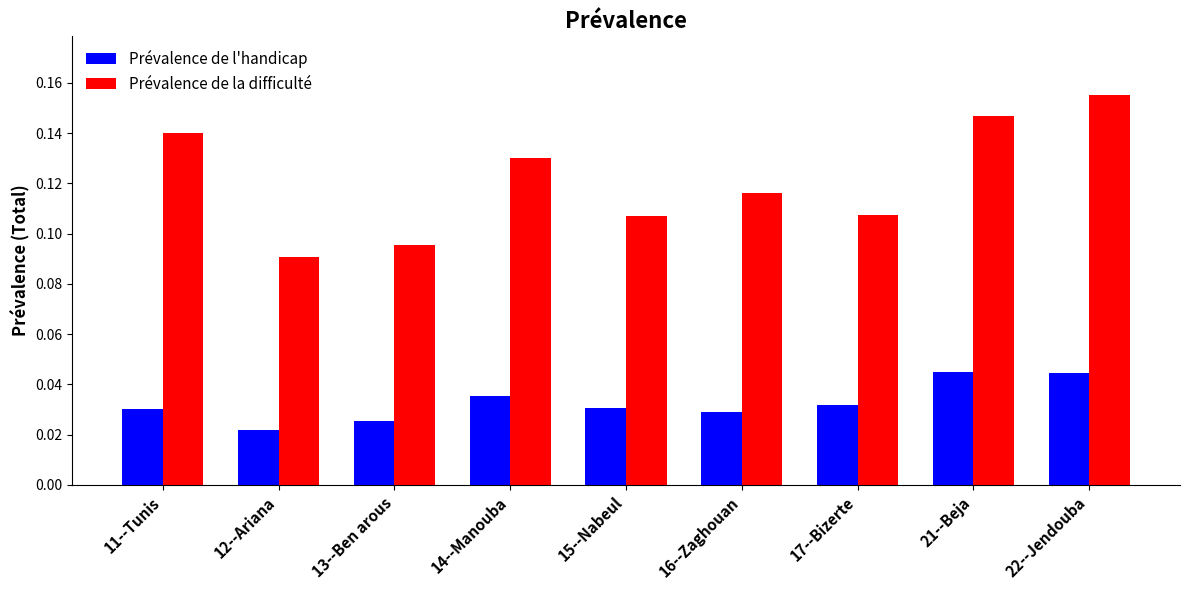

List the series in order of their peak value, lowest first.

Prévalence de l'handicap, Prévalence de la difficulté